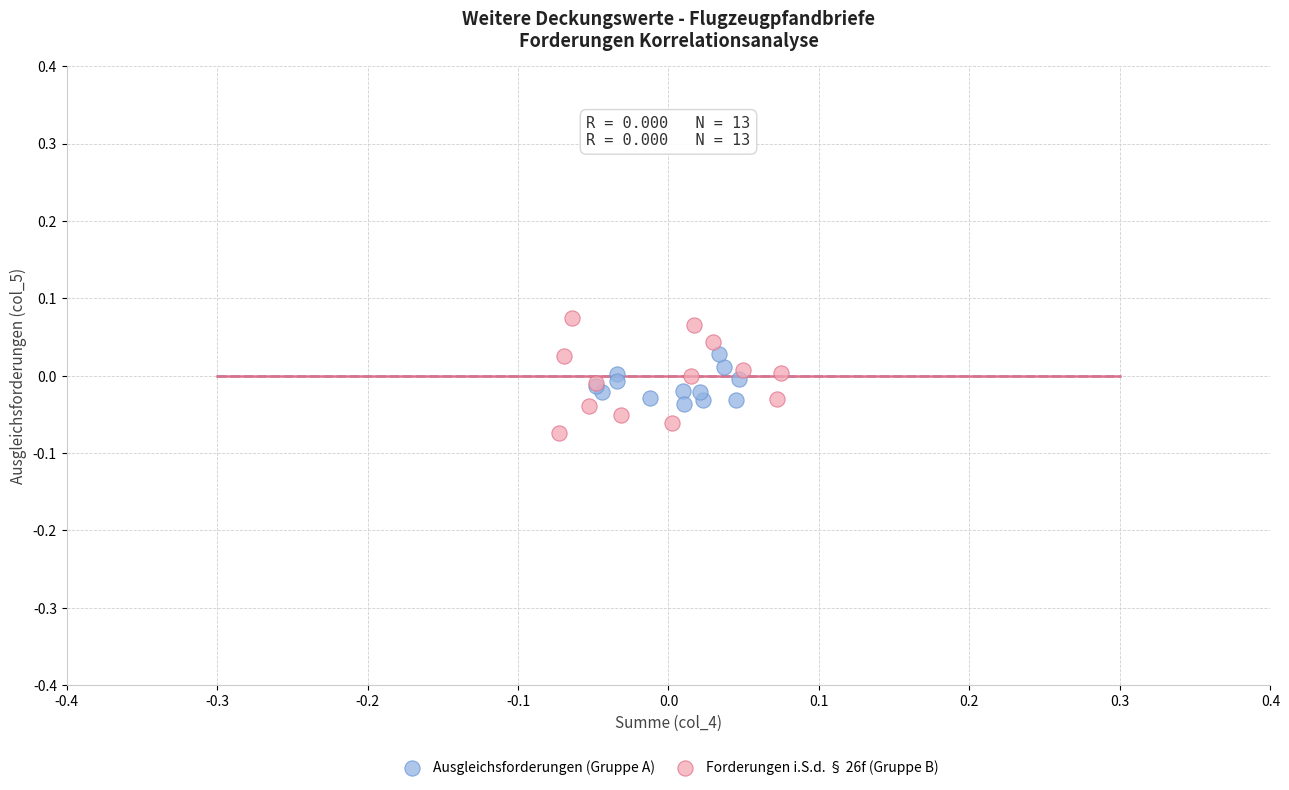

What are all the series names shown in the legend?

Ausgleichsforderungen (Gruppe A), Forderungen i.S.d. § 26f (Gruppe B)